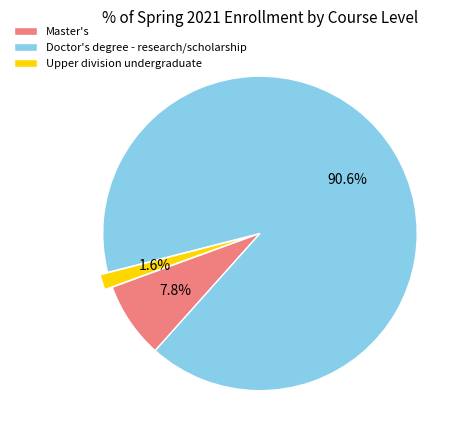

To the nearest percent, what is the combined percentage of Doctor's degree - research/scholarship and Upper division undergraduate?

92%